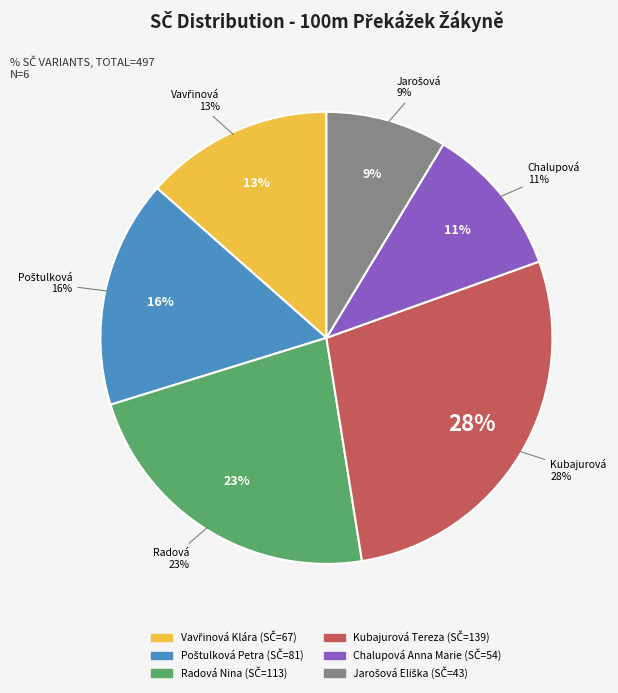

To the nearest percent, what is the difference between the Chalupová Anna Marie and Vavřinová Klára slice percentages?

3%